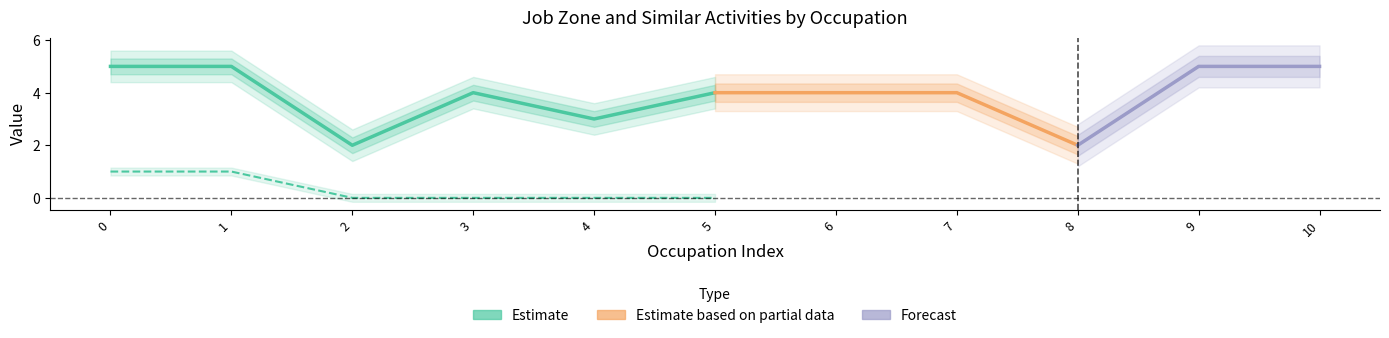

How many data points does each series have?

11